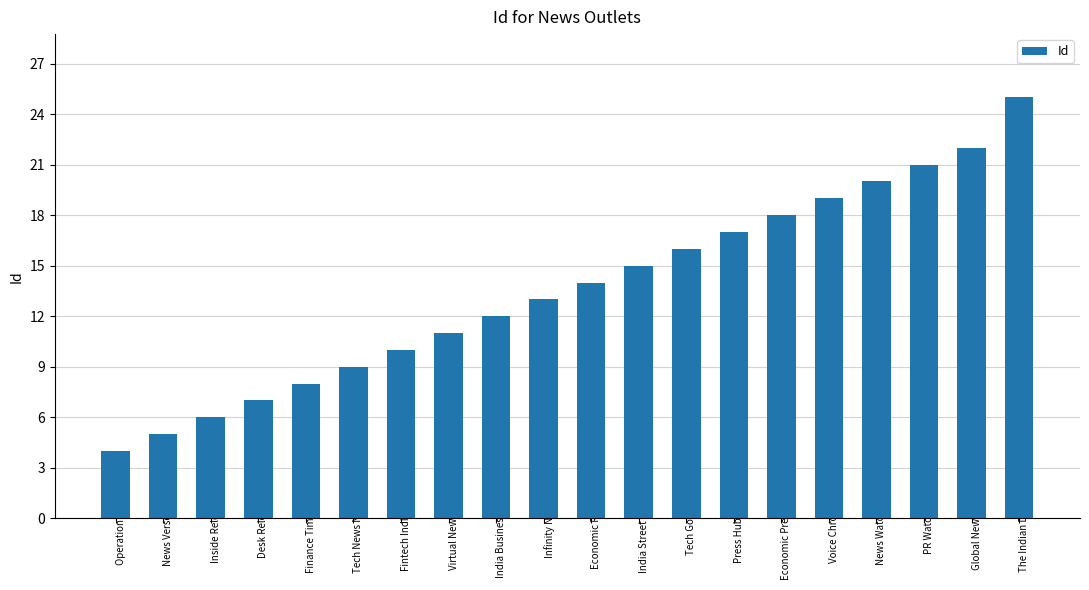

What is the approximate value at Economic Press Forum, to the nearest 5?

20